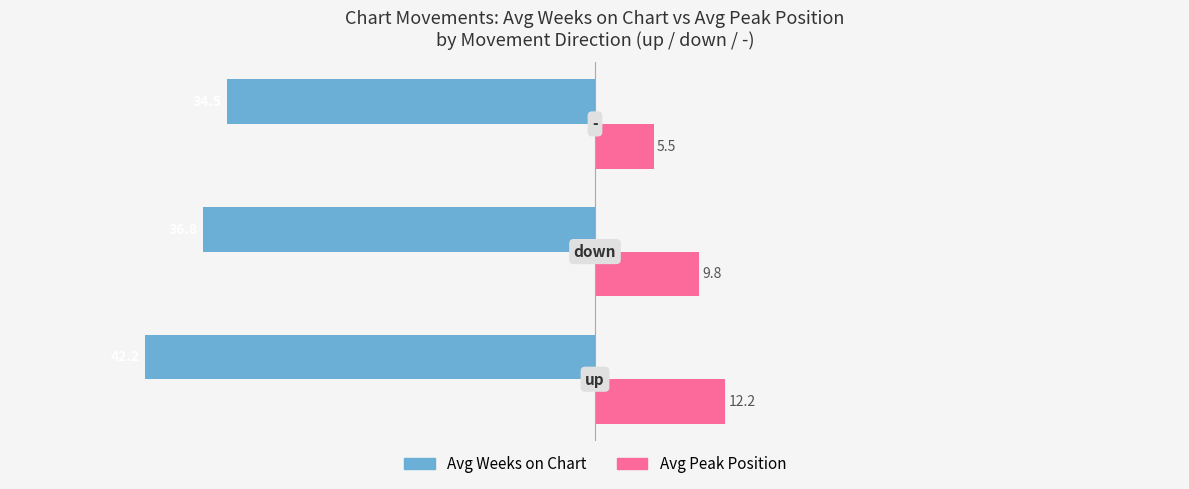

What is the sum of all Avg Peak Position values?

27.5